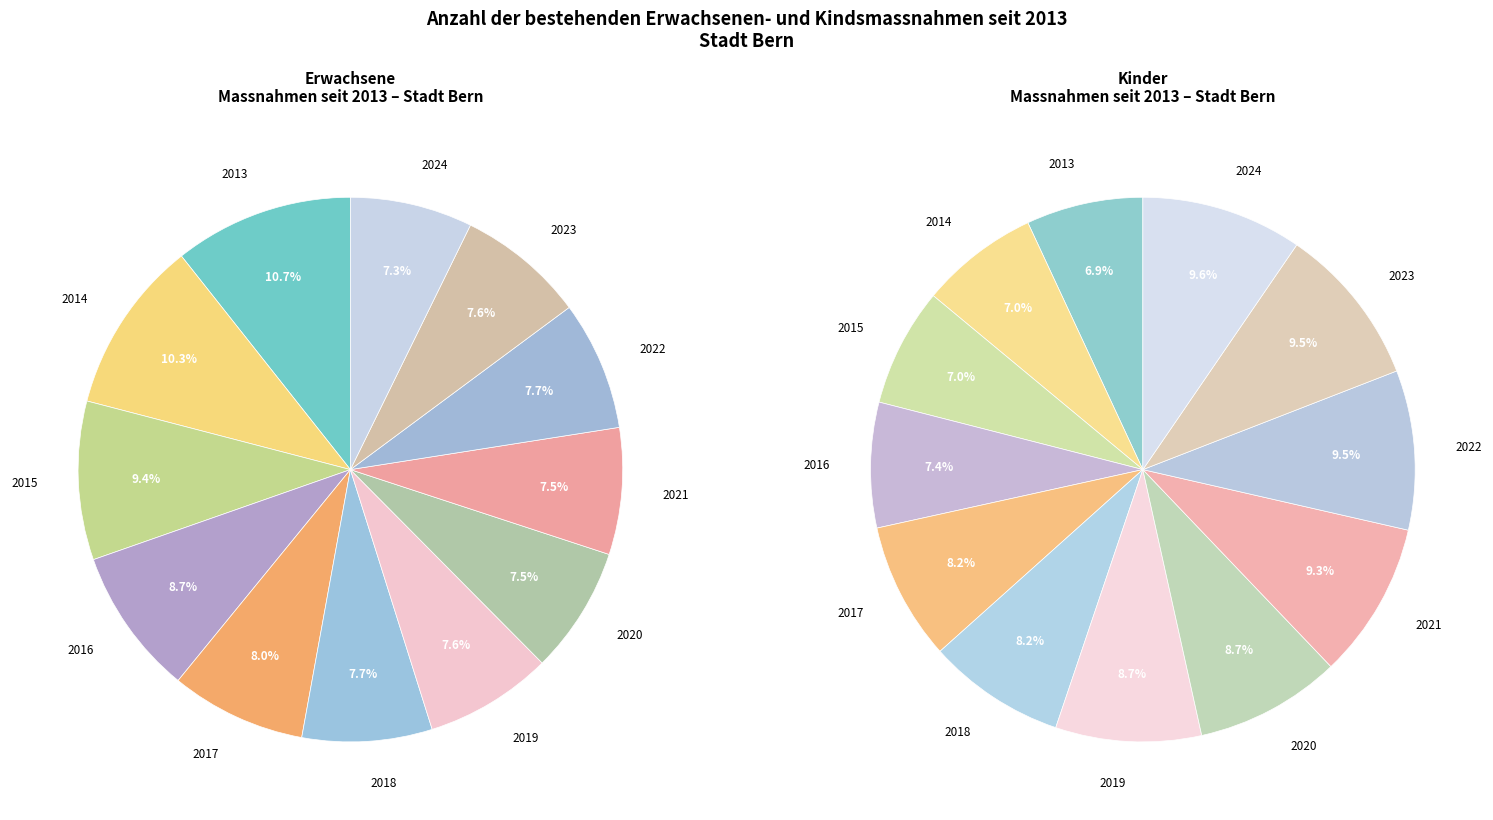

To the nearest percent, what portion does 2019 represent?

9%